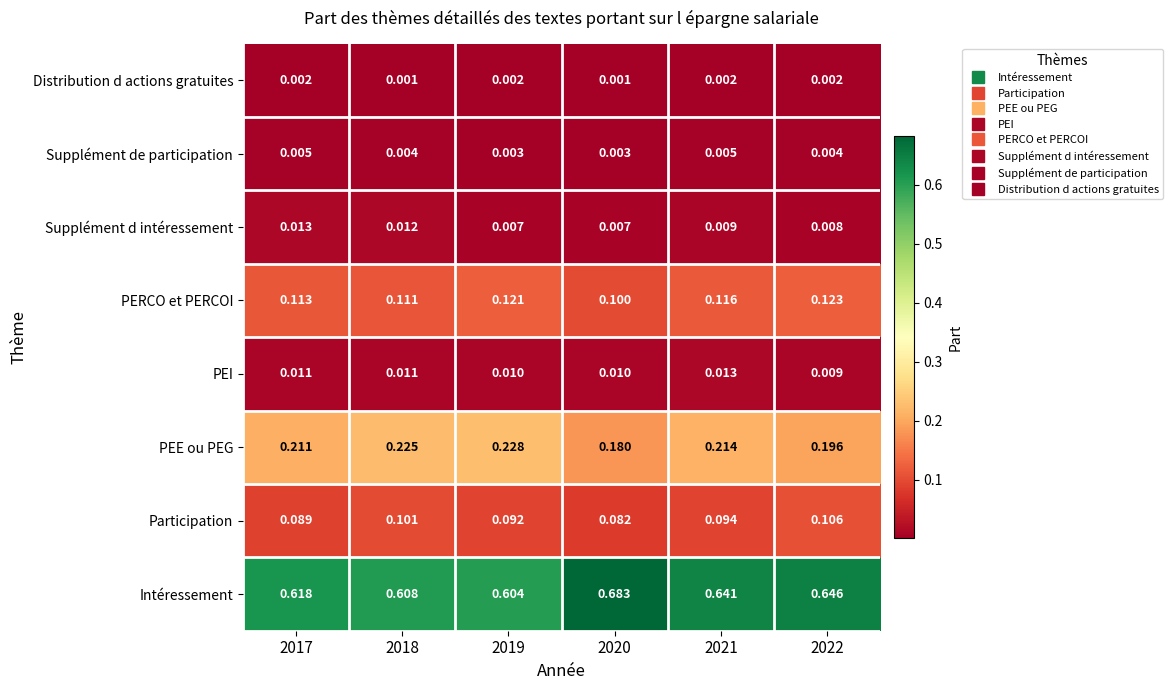

Which series has the widest spread of values?

Intéressement